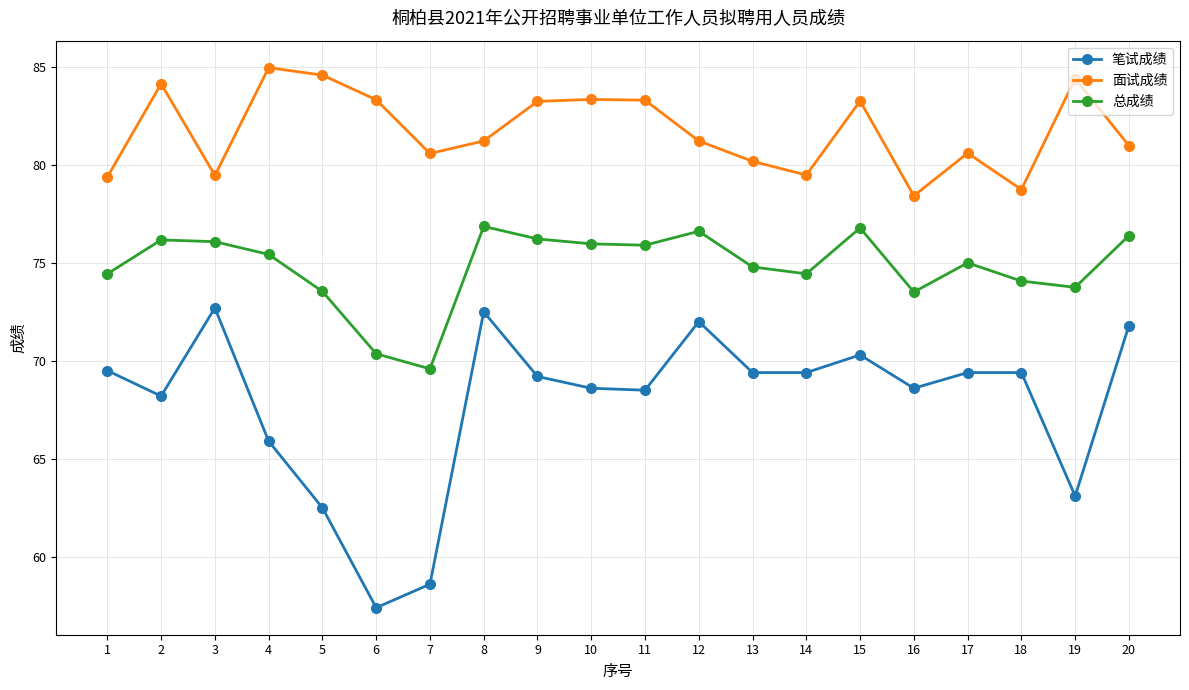

Where is the first local minimum for 总成绩?

7